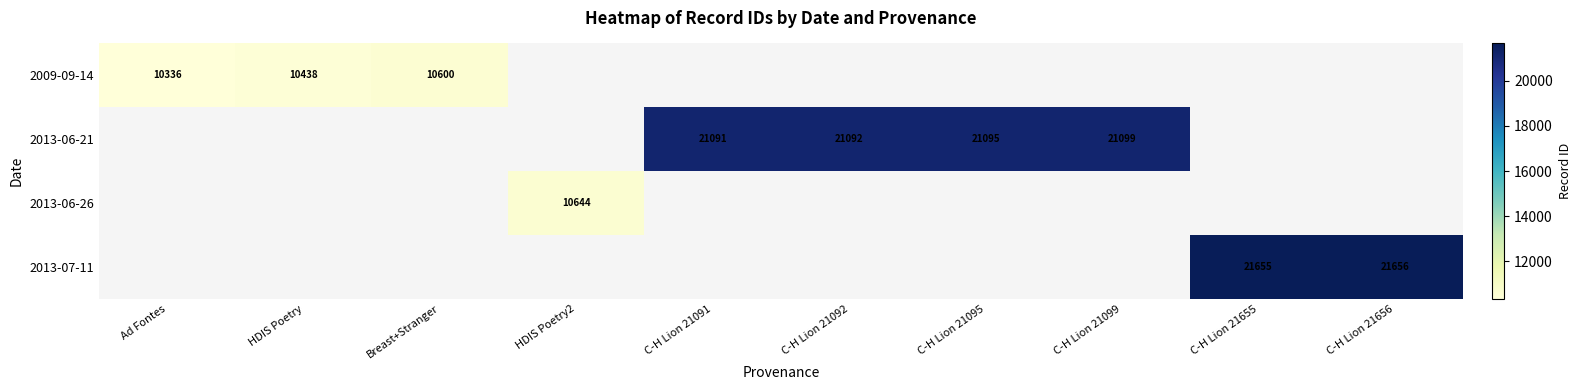

True or false: 2009-09-14 has a value of 10600 at Breast+Stranger.

True